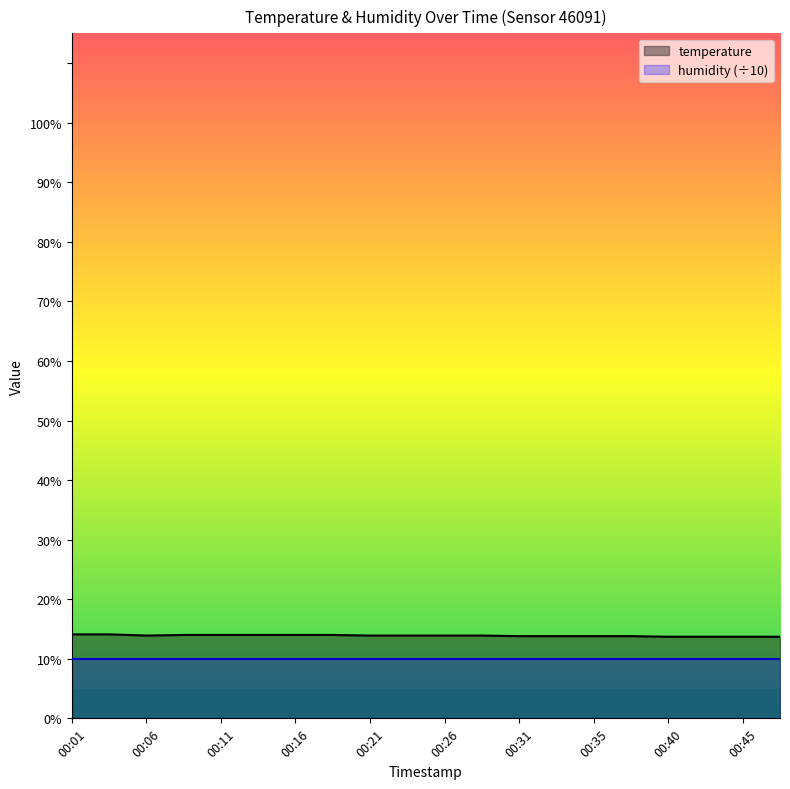

What is the minimum value shown in the chart?

10.0